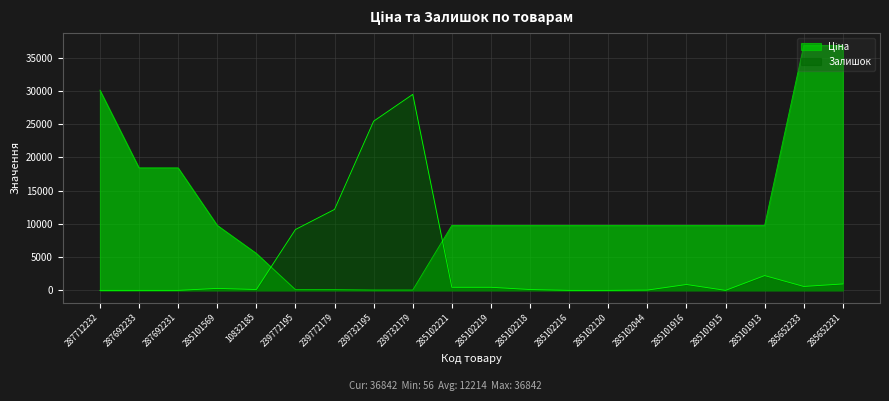

What is the average value of the Ціна series?

12213.9